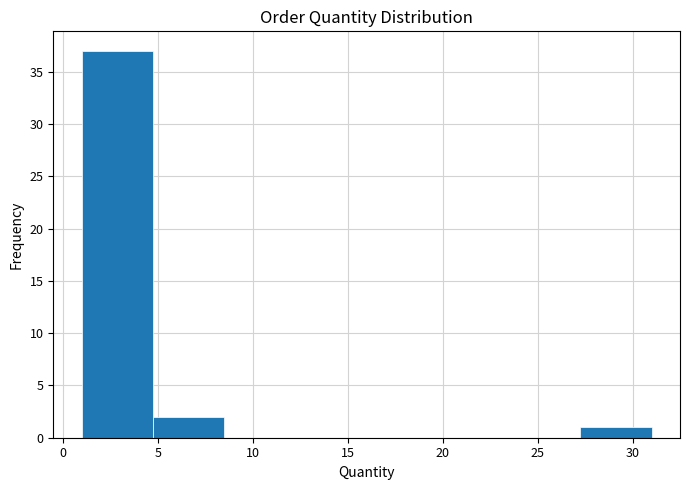

How tall is the bar that spans 27.25 to 31.00 on the x-axis? Neither the bar edges nor the heights are printed on the chart, so give them approximately, as read against the axes.

1